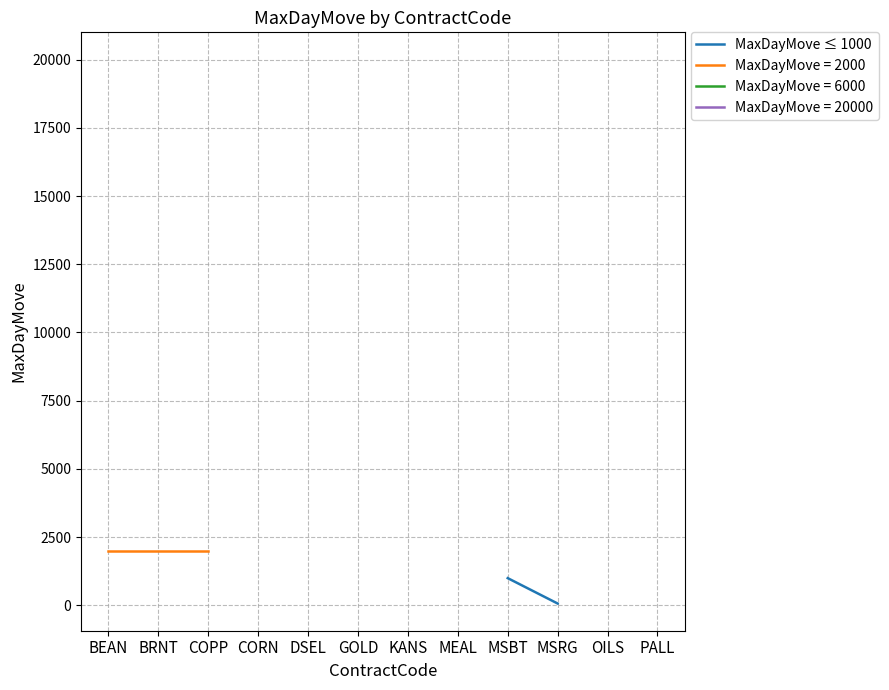

What position from the right is MSRG?

3